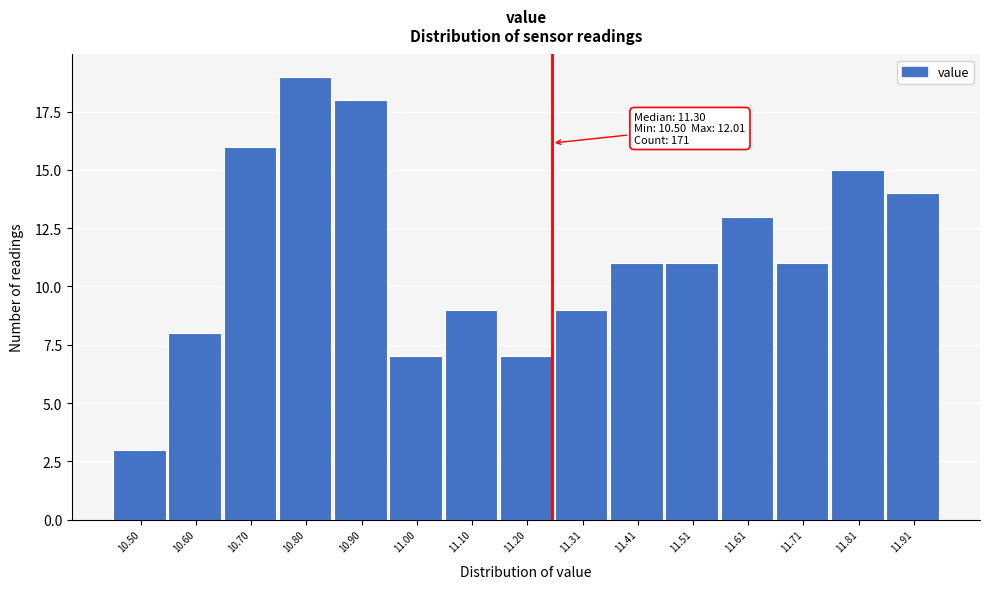

Reading left to right, list all the values displayed in this chart.

3	8	16	19	18	7	9	7	9	11	11	13	11	15	14